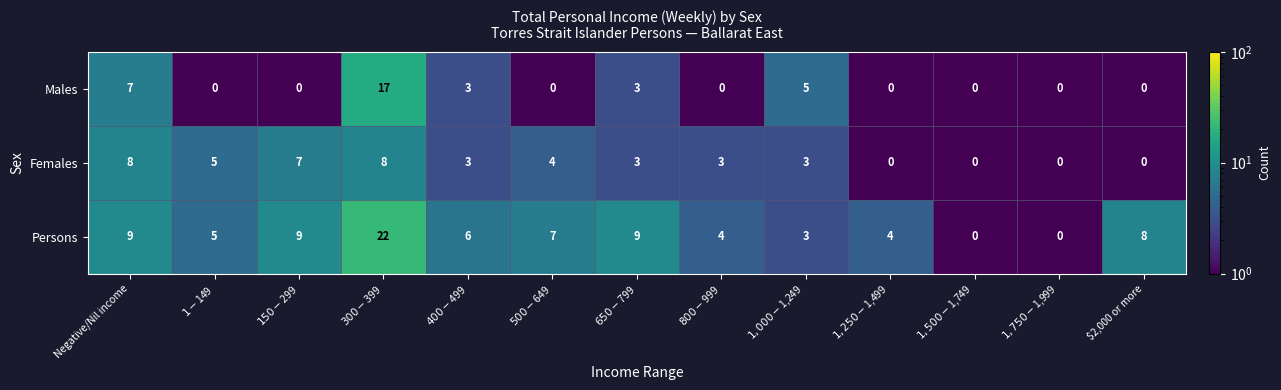

Where does the Persons series first go above 6?

Negative/Nil income